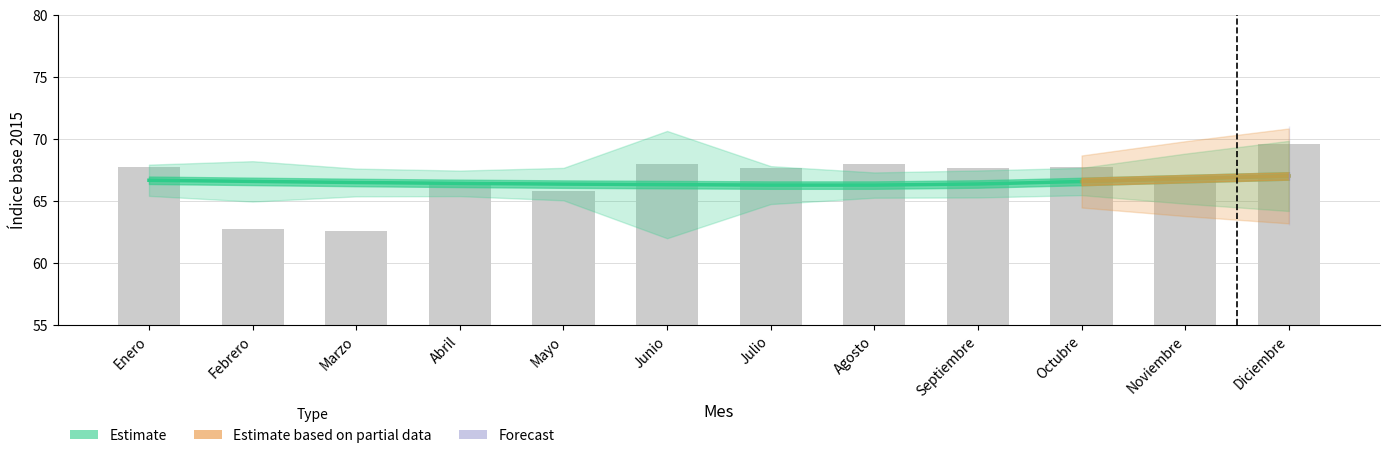

Is the value of Tendencia-ciclo at Marzo greater than the value of Serie original at Enero?

No